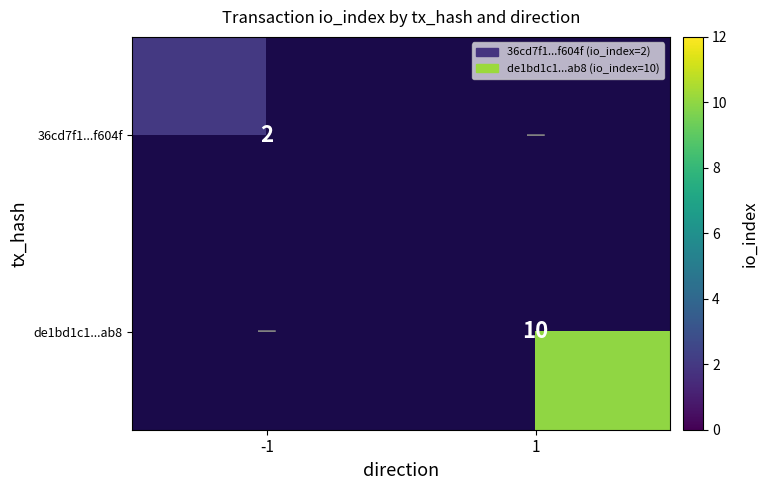

The value of 36cd7f1...f604f at -1 is 2. True or false?

True